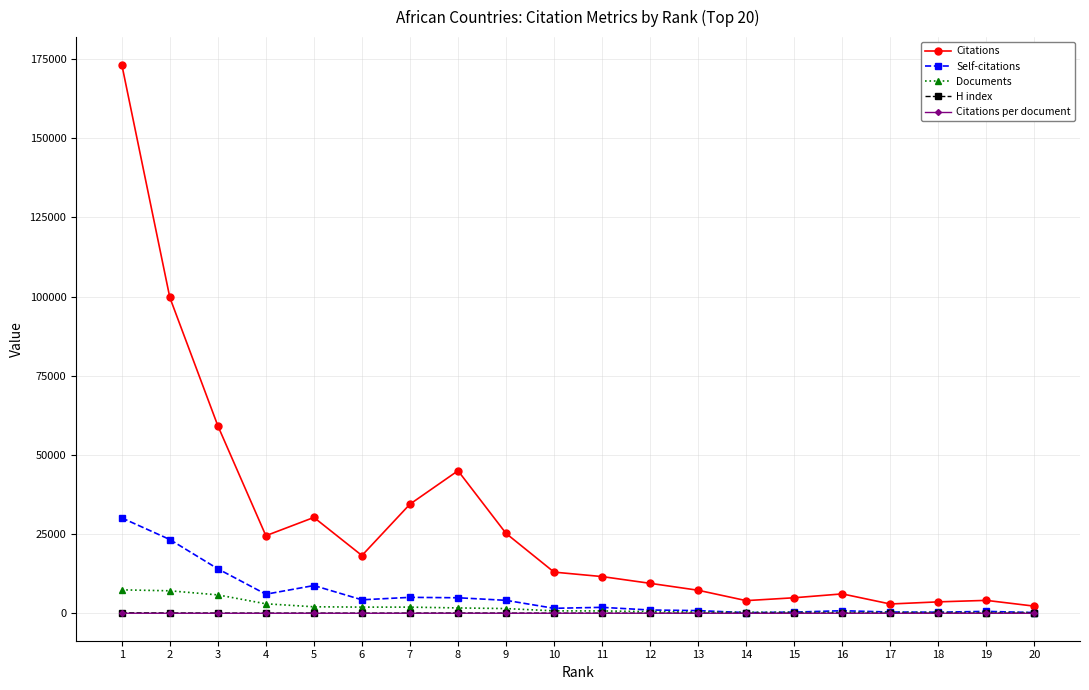

What is the value of the Citations point at the 11th from the left?

11594.0